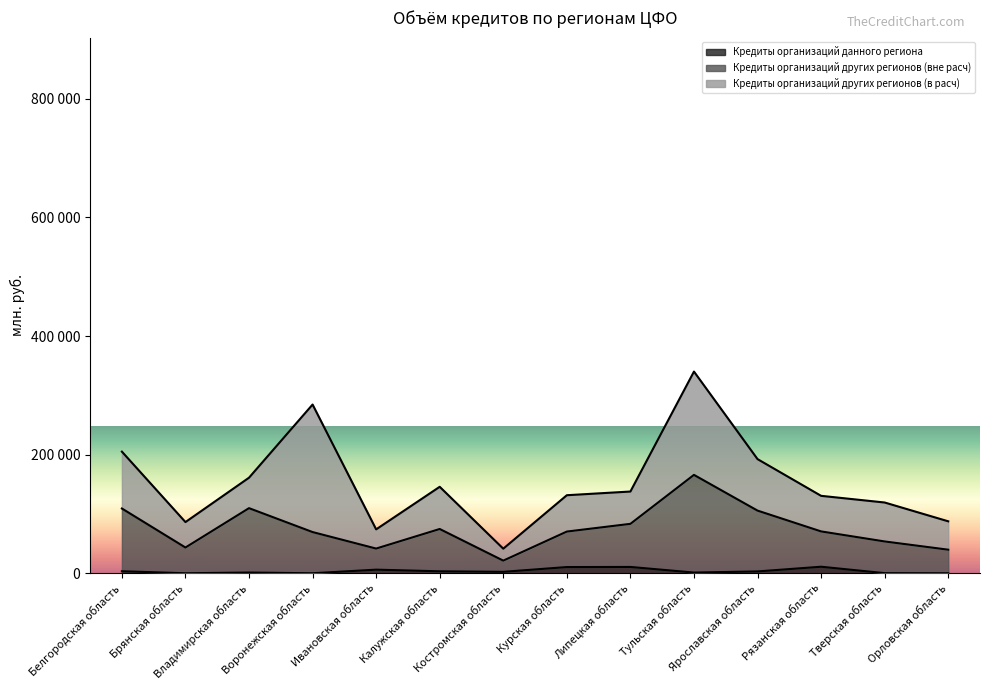

What is the sum of all Кредиты организаций других регионов (вне расч) values?

1058653